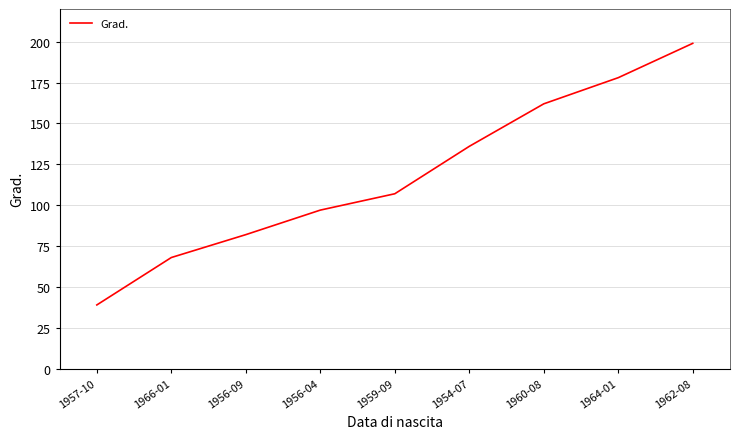

List the labels in order of value, largest first.

1962-08, 1964-01, 1960-08, 1954-07, 1959-09, 1956-04, 1956-09, 1966-01, 1957-10